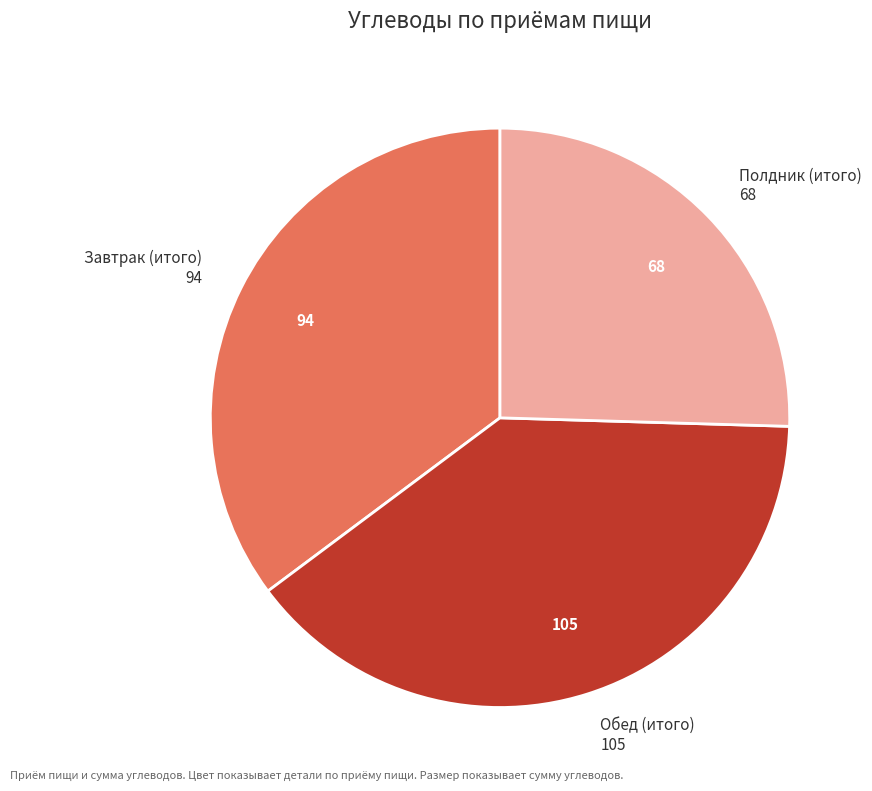

Which has a higher value, Завтрак (итого) or Обед (итого)?

Обед (итого)